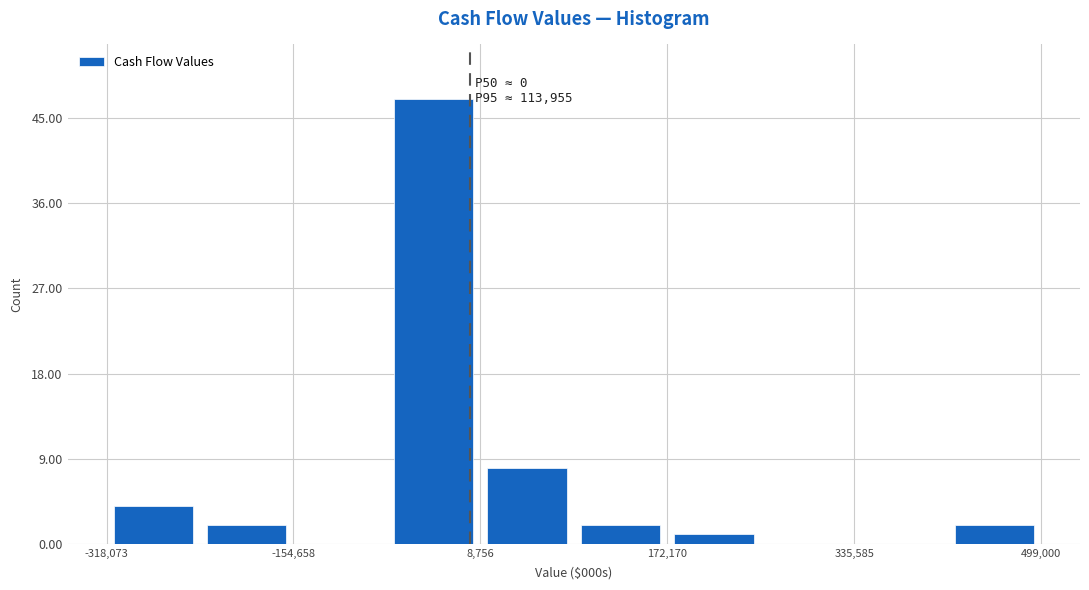

Which range on the x-axis has the tallest bar?

-80000 to 0